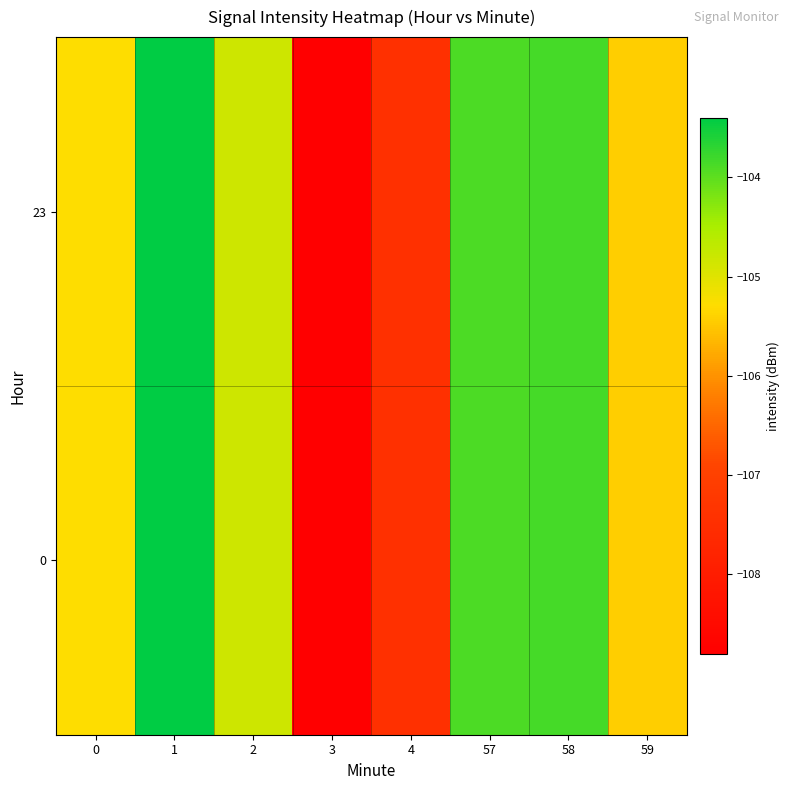

Rank the series at 2 from highest to lowest value.

0, 23